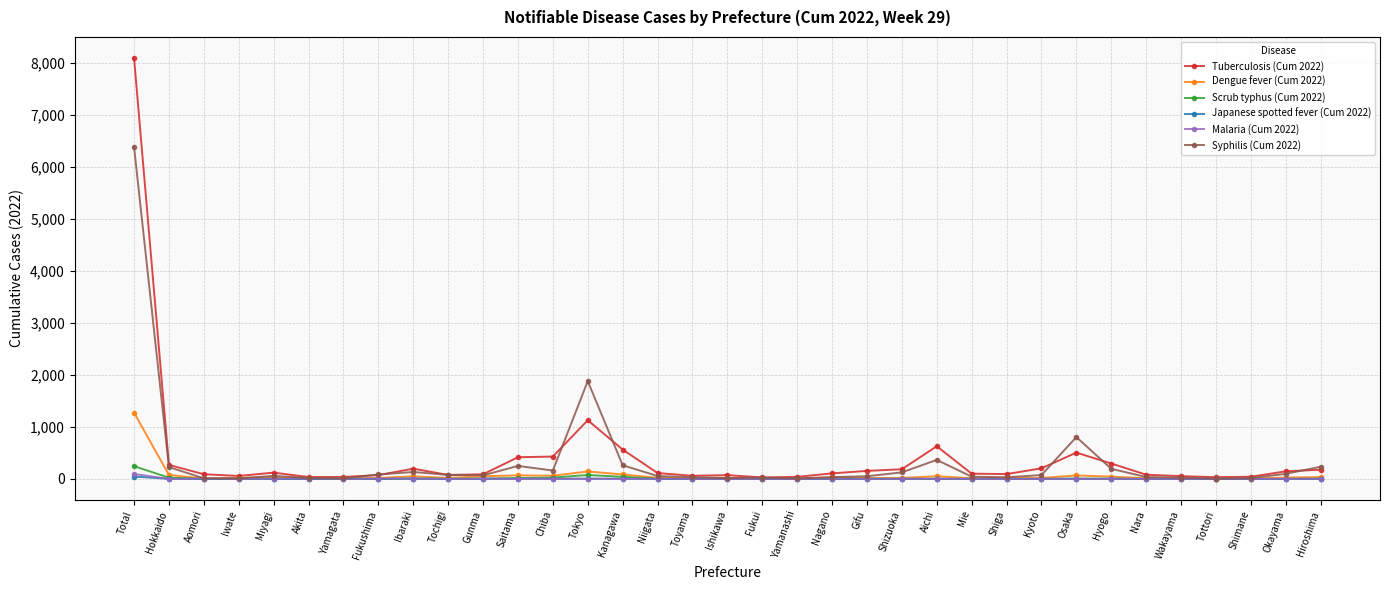

Which series has the widest spread of values?

Tuberculosis (Cum 2022)